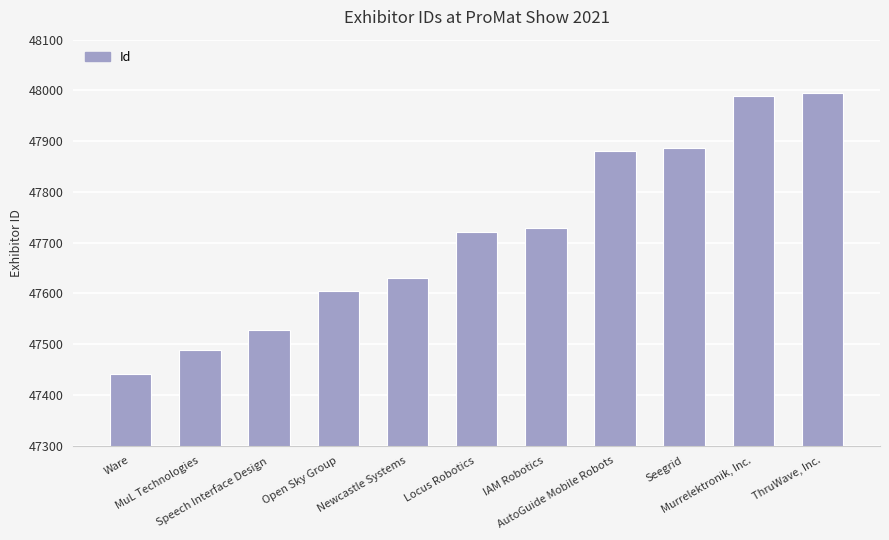

What is the ratio of the value at IAM Robotics to the value at AutoGuide Mobile Robots?

1.0